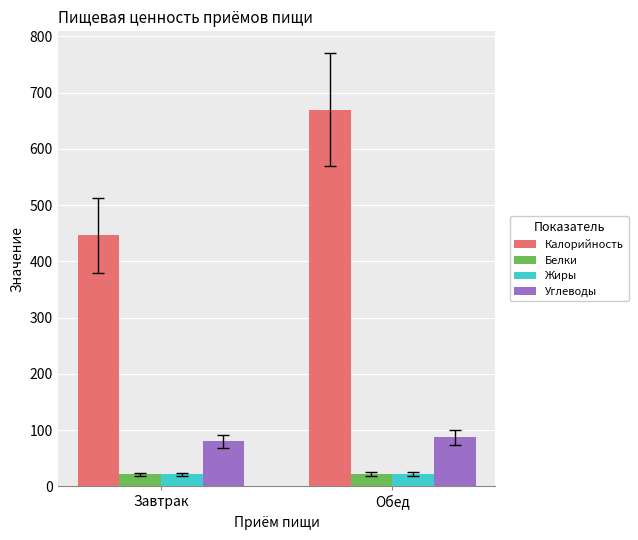

What are all the series names shown in the legend?

Калорийность, Белки, Жиры, Углеводы